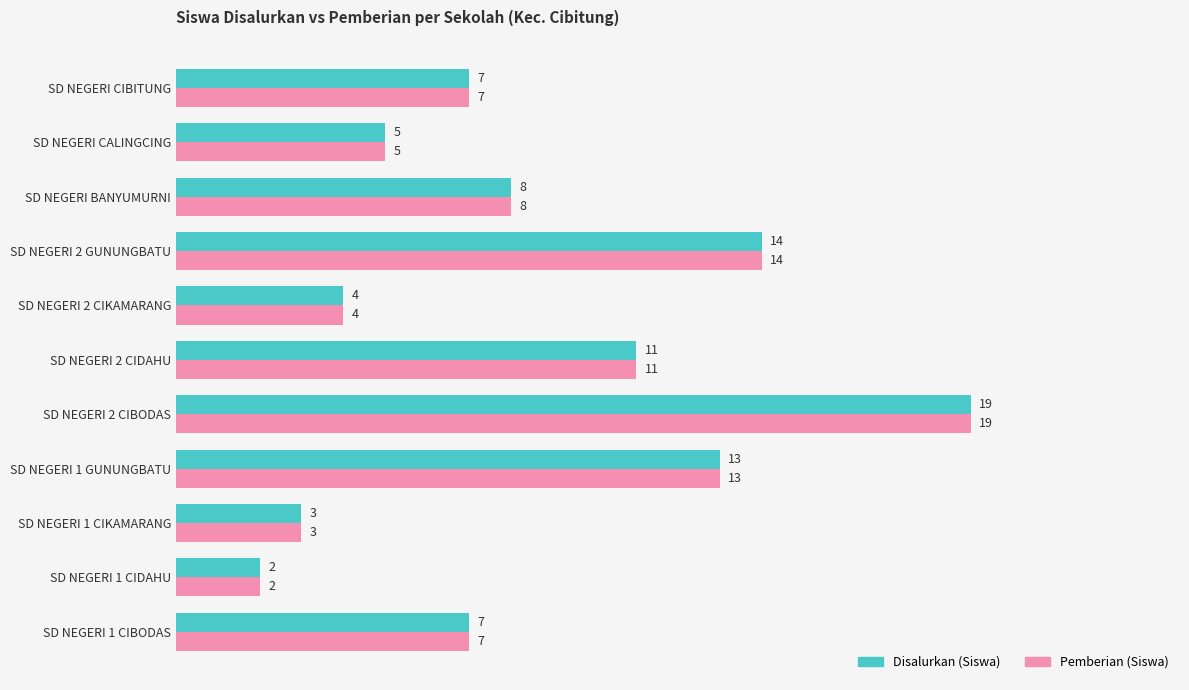

What value does the Disalurkan (Siswa) series have at SD NEGERI 2 CIKAMARANG?

4